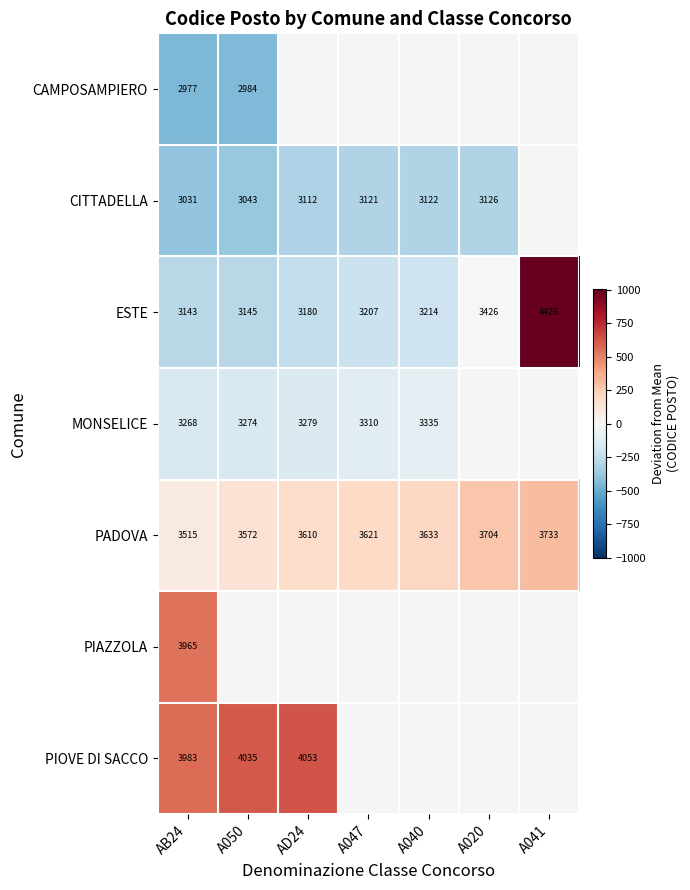

Where is CITTADELLA nearest to the value -345?

AD24